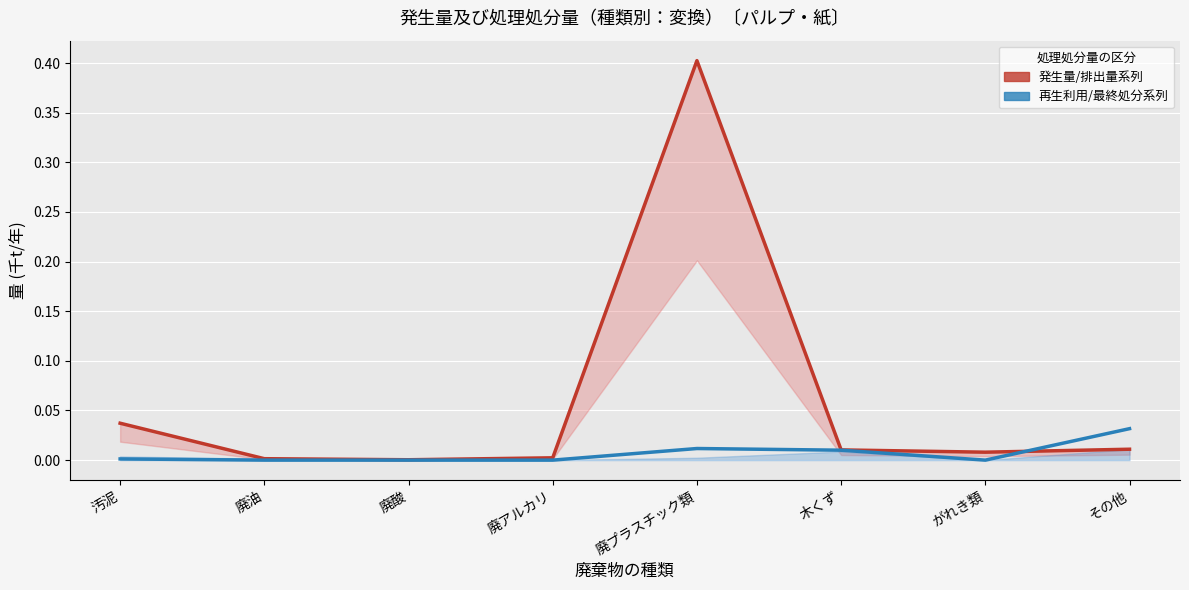

In 発生量・排出量 (Low analog), how many points are higher than both neighbors (excluding endpoints)?

1